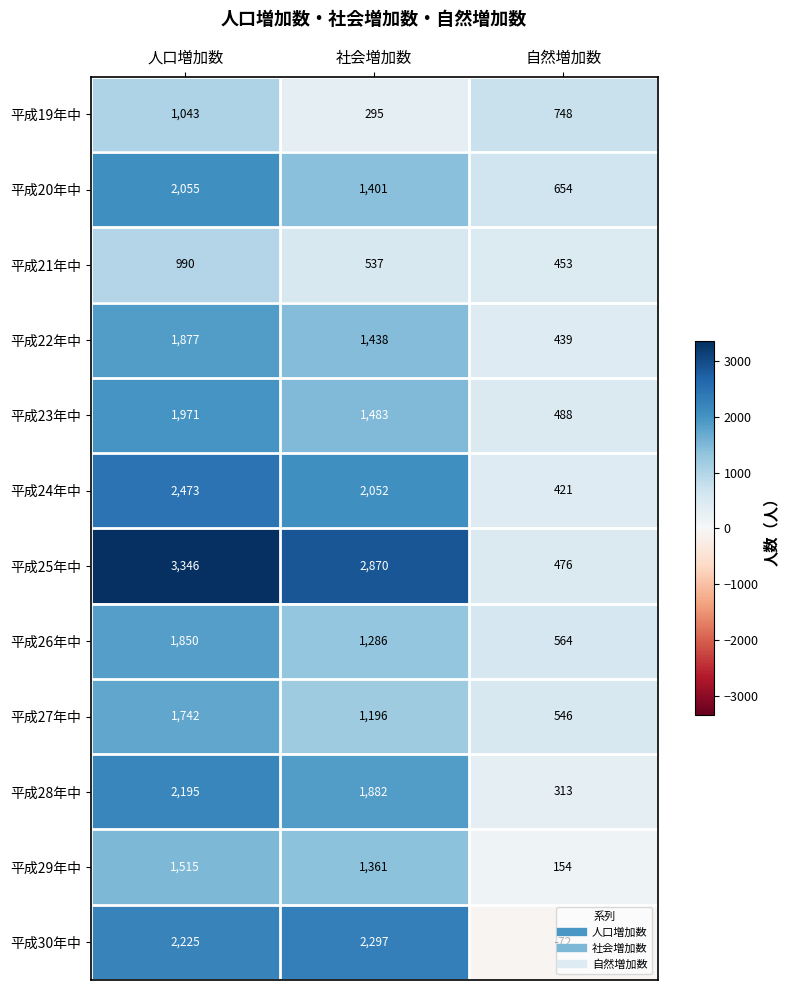

Which label corresponds to the smallest value in the chart?

自然増加数